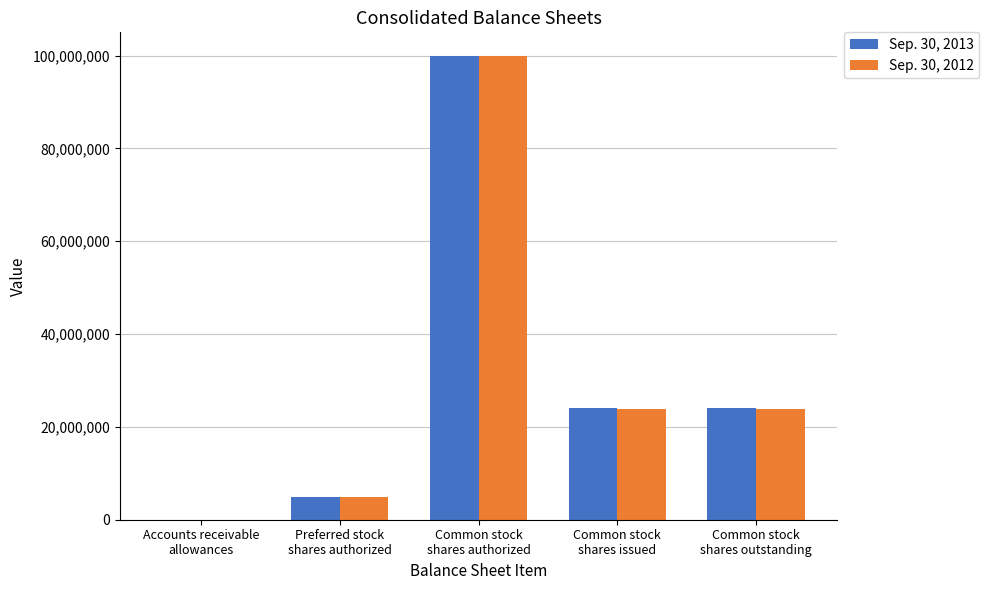

What is the maximum value shown in the chart?

100000000